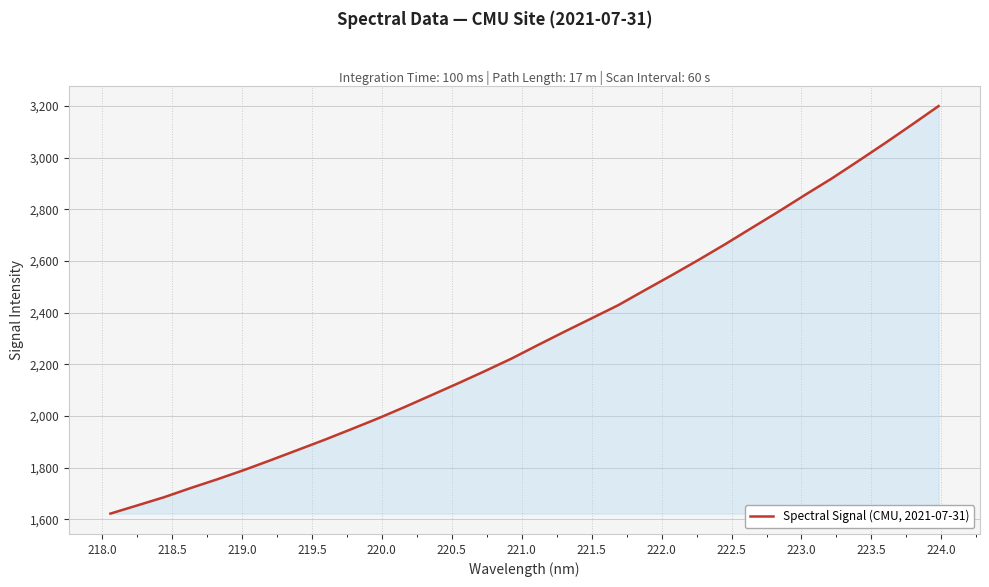

Does the chart display data point markers on the line(s)?

No